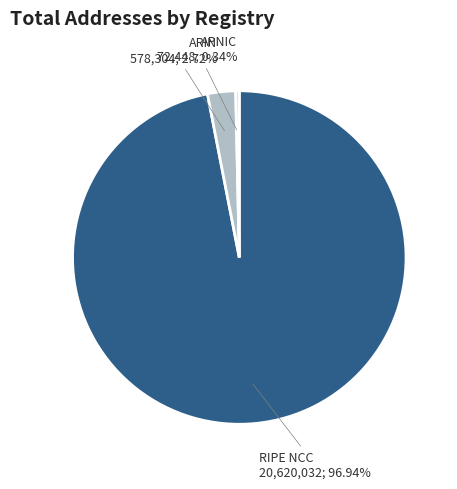

How many segments does this pie chart have?

3